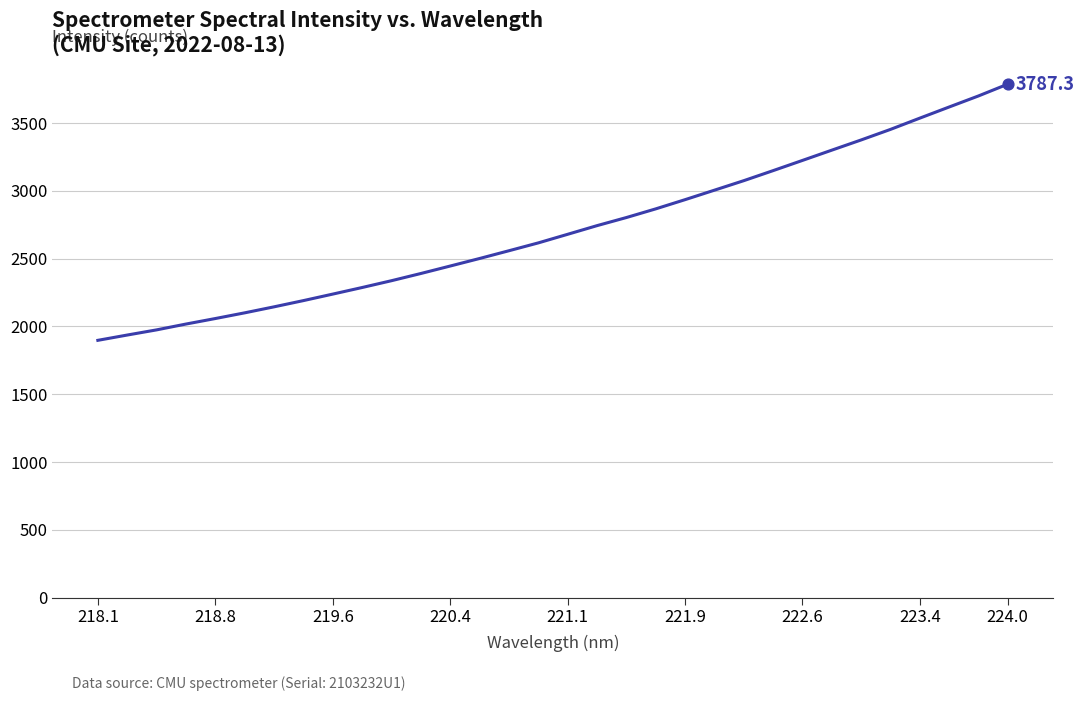

What is the maximum value shown in the chart?

3787.3